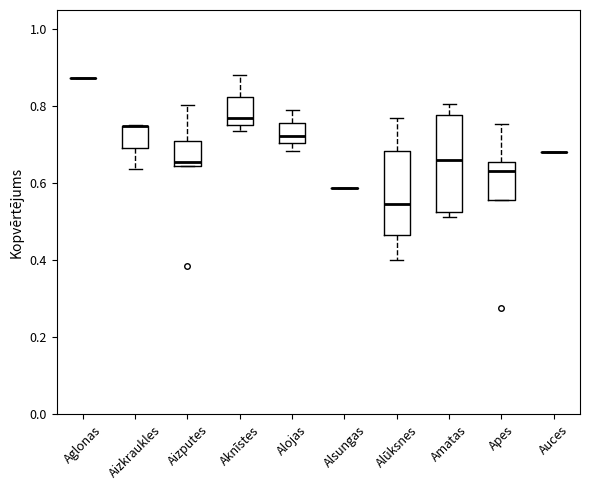

Reading left to right, read every box against the y-axis: the position of its median line, the range the box covers, and the ends of its whiskers. The values are not printed on the chart, so give them approximately, as read against the axis.

Aglonas: box collapsed to a line at 0.88, whiskers 0.88 to 0.88
Aizkraukles: median 0.74 (drawn on the box's upper edge), box 0.70 to 0.74, whiskers 0.64 to 0.76
Aizputes: median 0.66, box 0.64 to 0.72, whiskers 0.64 to 0.80
Aknīstes: median 0.78, box 0.76 to 0.82, whiskers 0.74 to 0.88
Alojas: median 0.72, box 0.70 to 0.76, whiskers 0.68 to 0.80
Alsungas: box collapsed to a line at 0.58, whiskers 0.58 to 0.58
Alūksnes: median 0.54, box 0.46 to 0.68, whiskers 0.40 to 0.78
Amatas: median 0.66, box 0.52 to 0.78, whiskers 0.52 (just below the box's lower edge) to 0.80
Apes: median 0.64, box 0.56 to 0.66, whiskers 0.56 to 0.76
Auces: box collapsed to a line at 0.68, whiskers 0.68 to 0.68